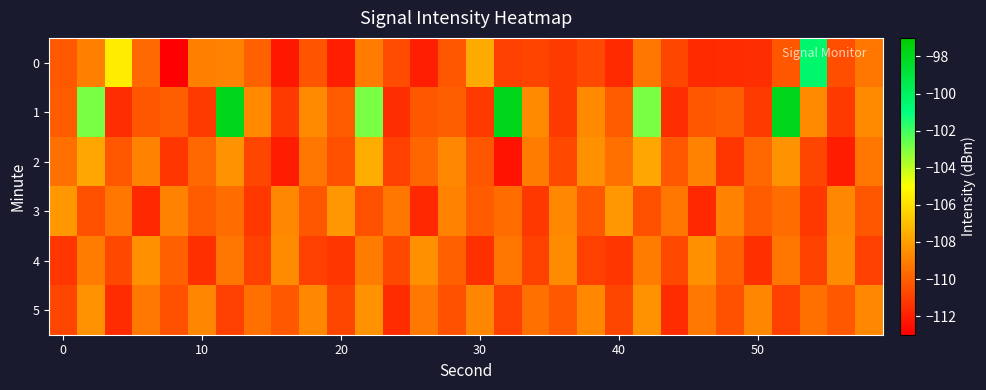

What is the greatest value displayed?

-97.9